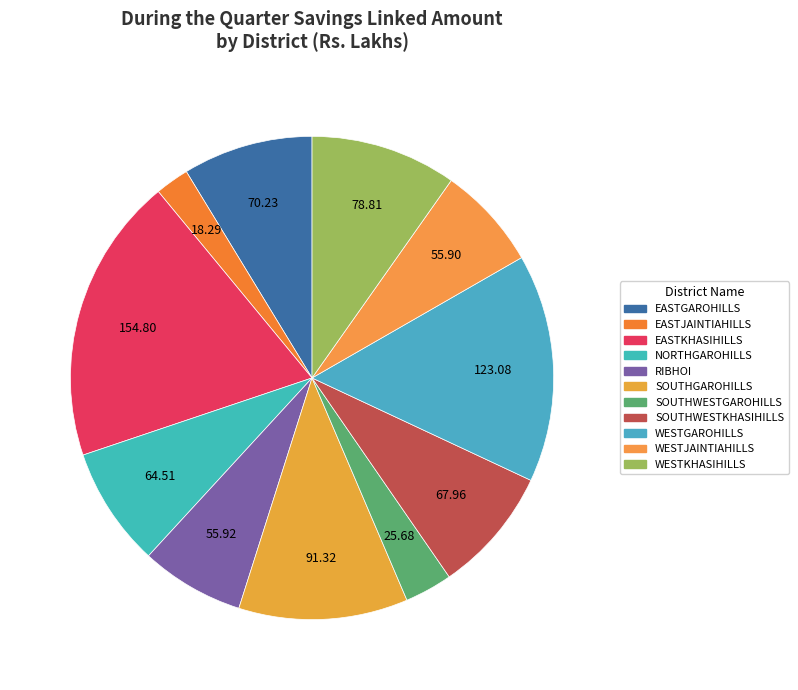

True or false: SOUTHWESTKHASIHILLS accounts for 23% of the total.

False